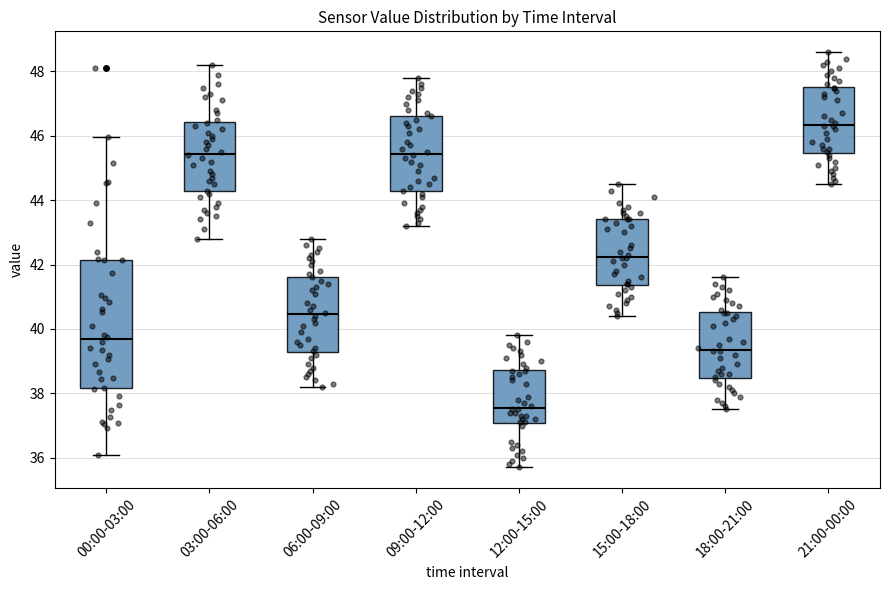

Where does the lower whisker of the box for 06:00-09:00 end on the y-axis? The values are not printed on the chart, so give them approximately, as read against the axis.

38.2